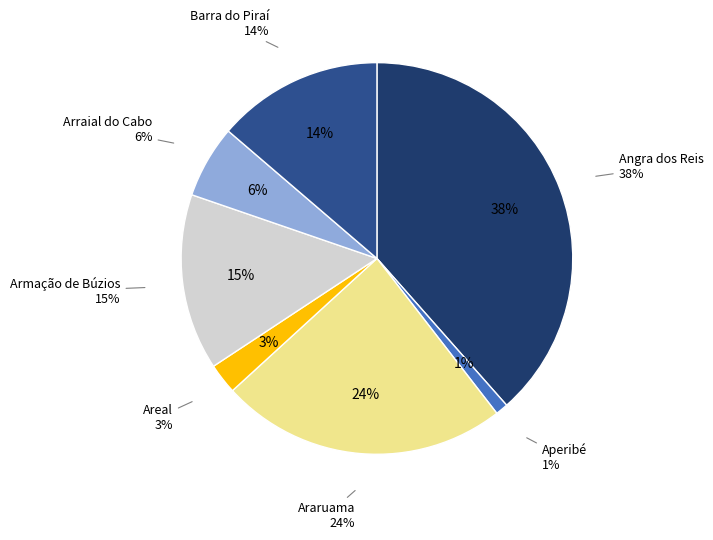

Which slice is the largest?

Angra dos Reis